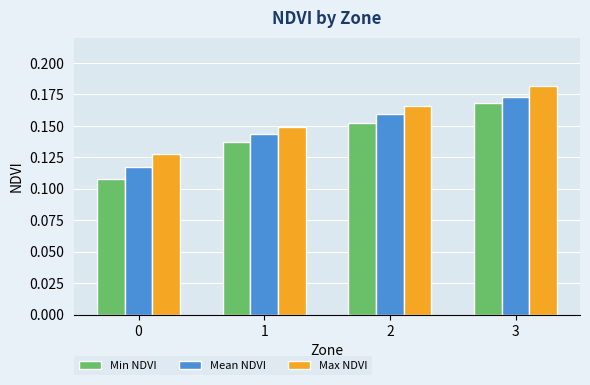

Which series has the largest total across all categories?

Max NDVI